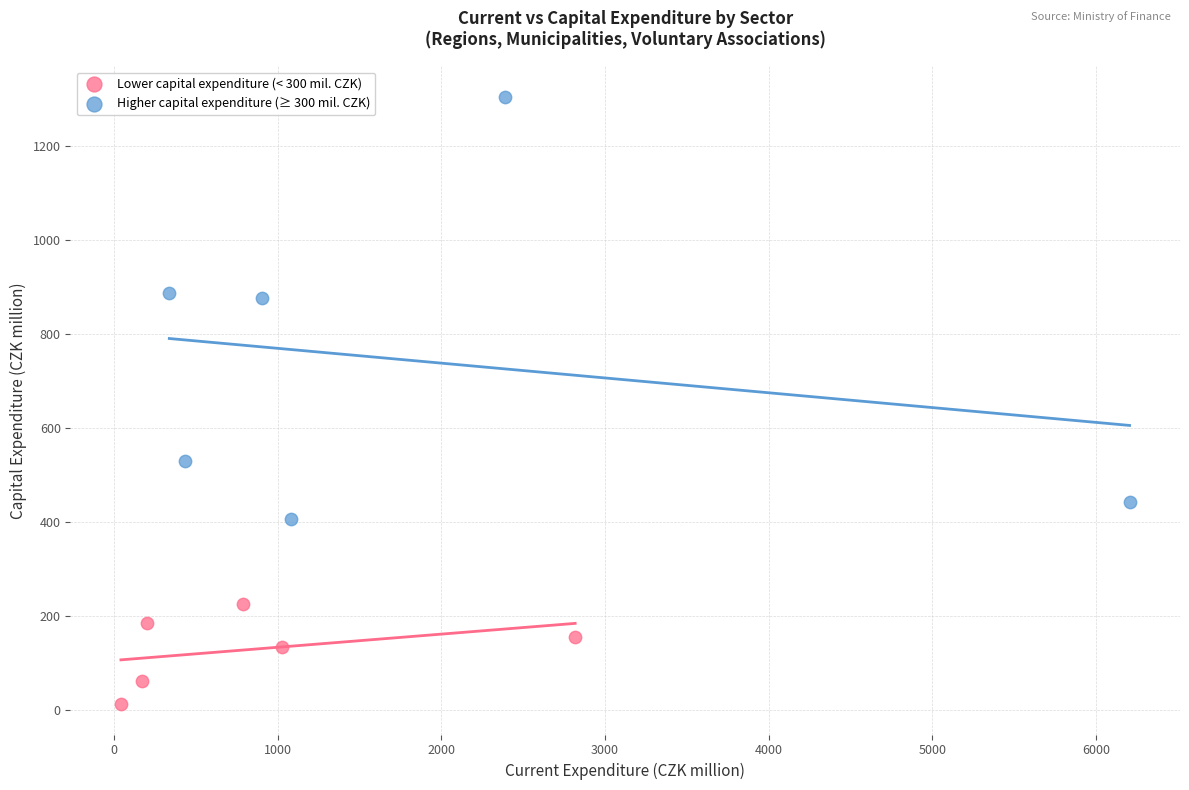

Which series reaches the maximum Y coordinate?

Higher capital expenditure (≥ 300 mil. CZK)